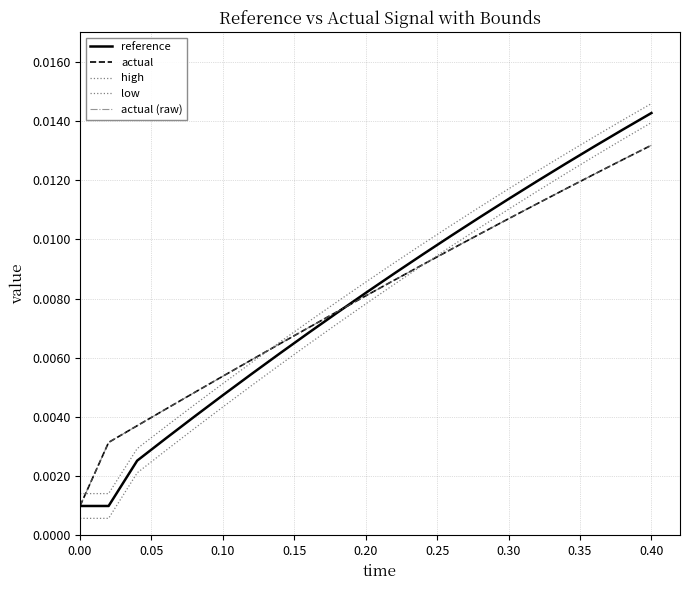

True or false: actual (raw) and reference intersect in this chart.

True